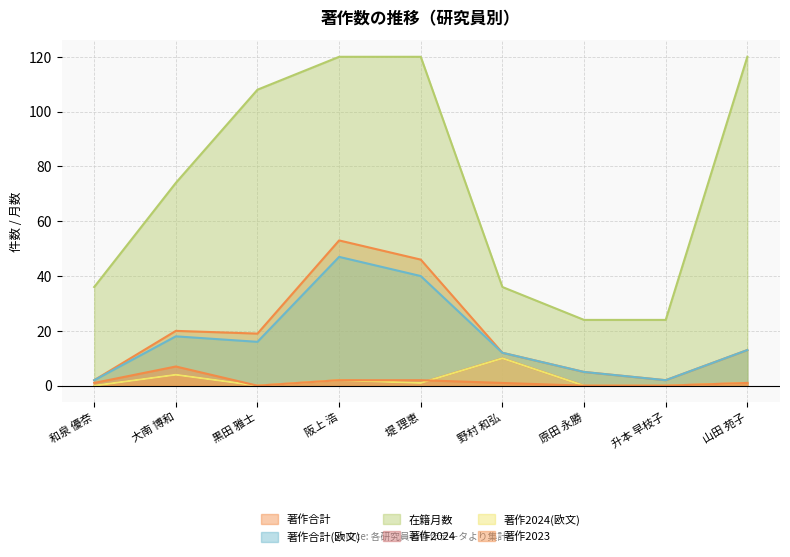

True or false: 在籍月数 has a value of 51 at 野村 和弘.

False